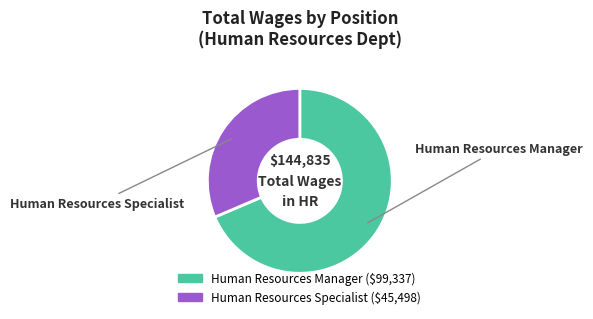

Approximately how many times larger is the value at Human Resources Manager compared to Human Resources Specialist?

2.2